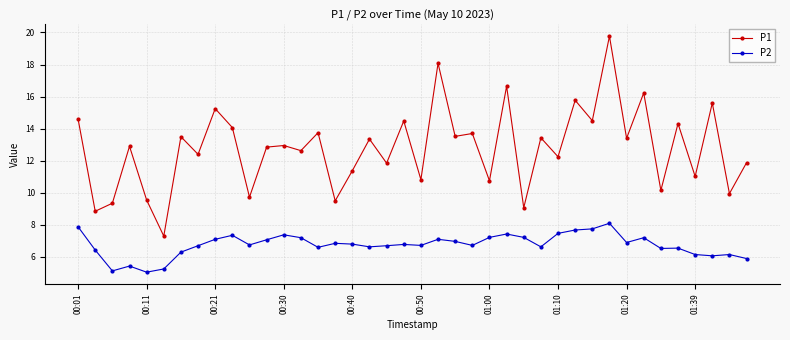

What is the difference between the second highest and second lowest values in the P1 series?

9.2